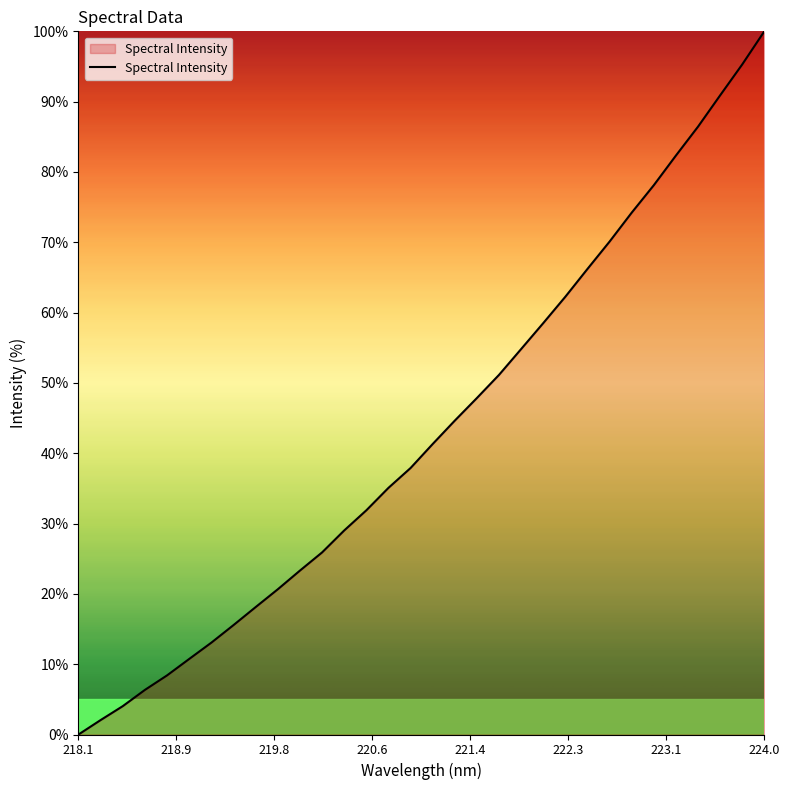

What is the maximum value shown in the chart?

100.0